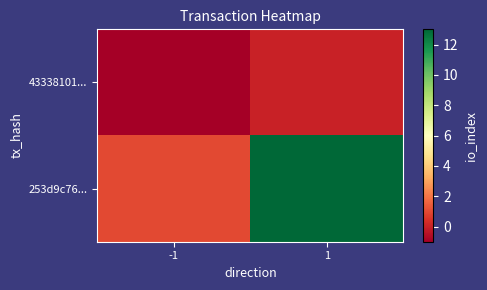

List the series in order of their peak value, lowest first.

43338101..., 253d9c76...